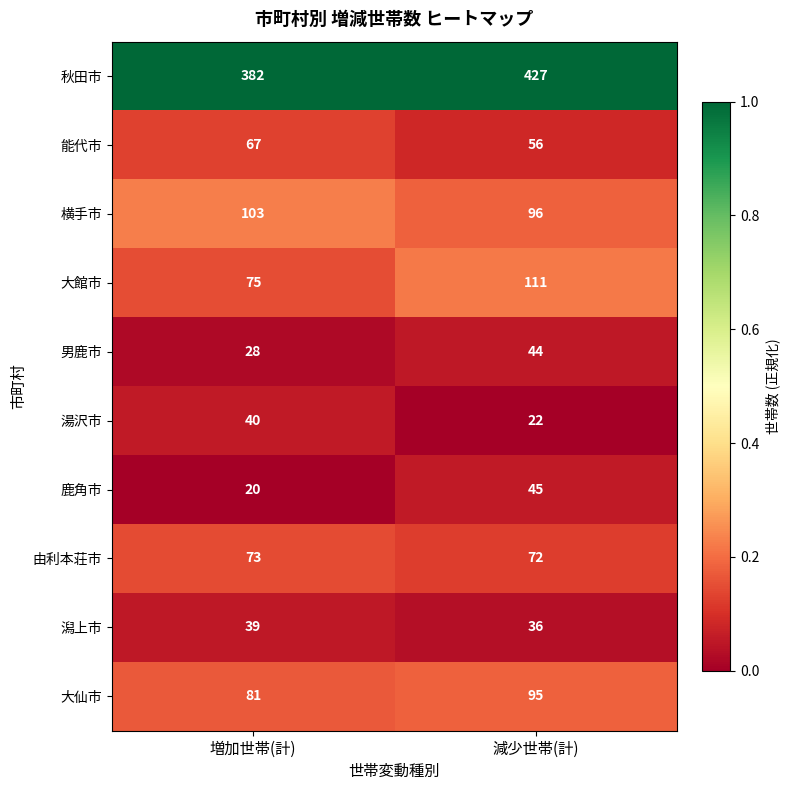

What is the total value across all series at 減少世帯(計)?

1004